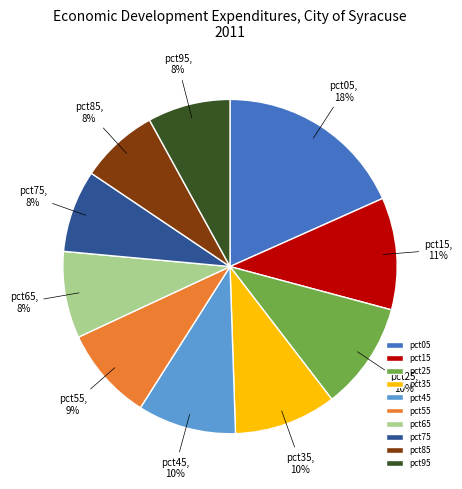

To the nearest percent, what percentage of the pie is pct15?

11%